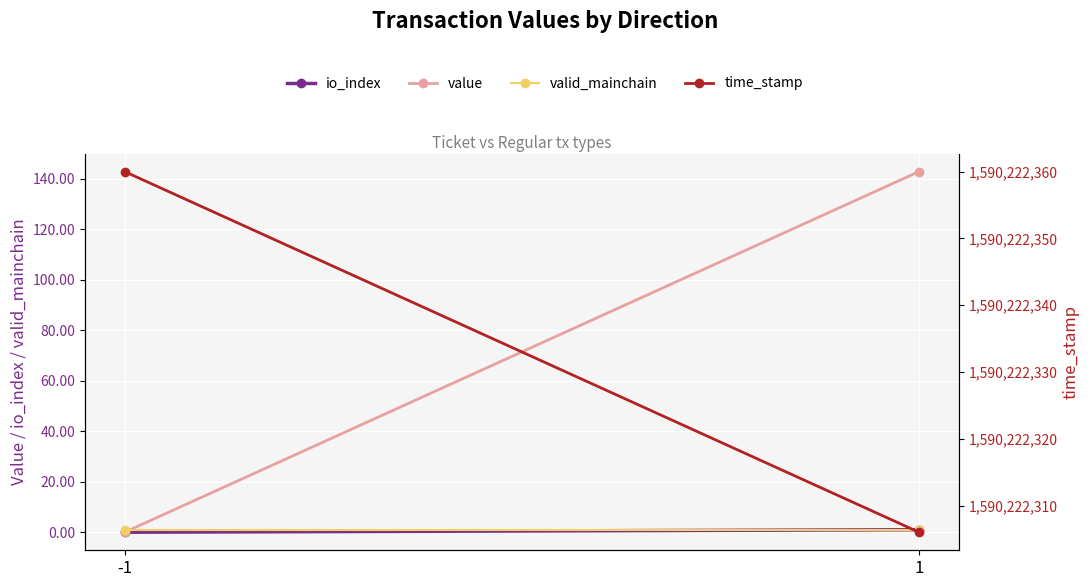

Which has a higher value, 1 or -1?

1